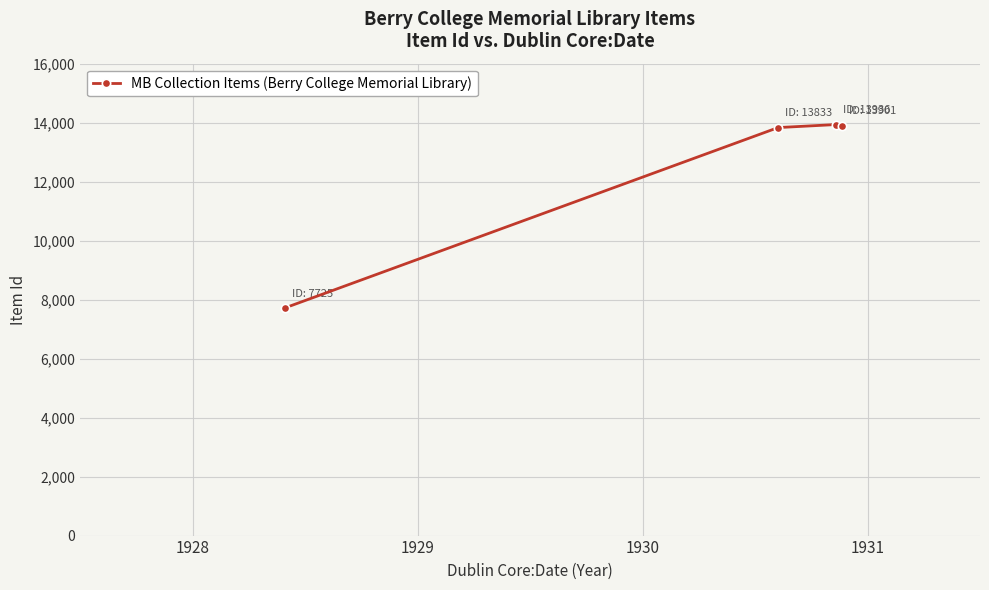

What is the difference between the second highest and minimum values?

6176